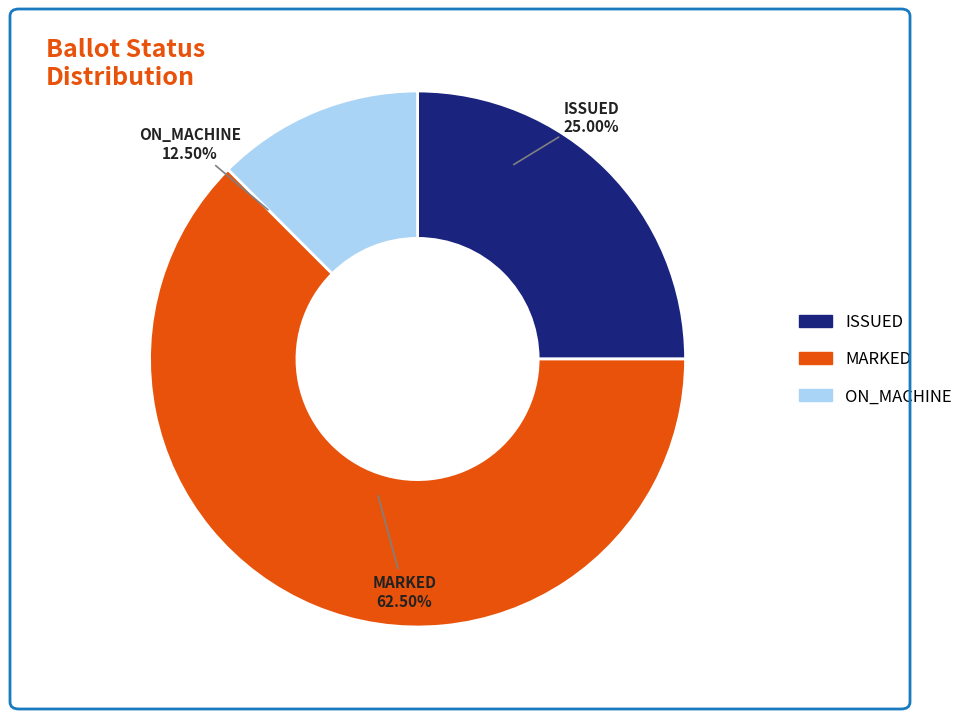

Count the number of slices in the pie.

3